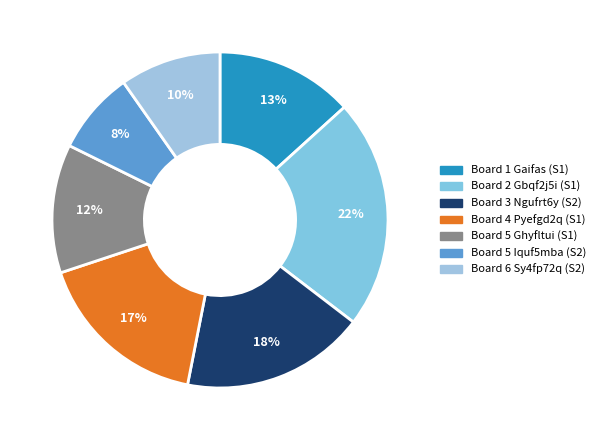

Count the number of slices in the pie.

7